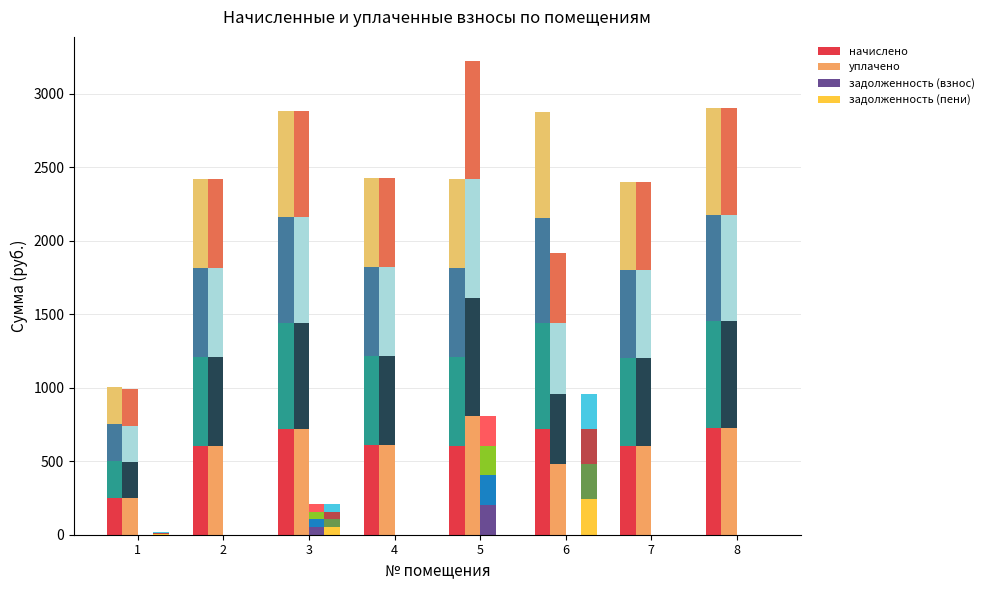

Where does the начислено series first go above 607?

3